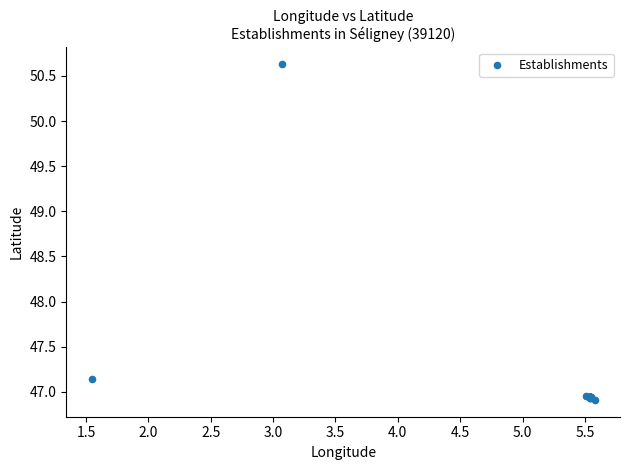

What Y value in the scatter plot is closest to 48?

47.1